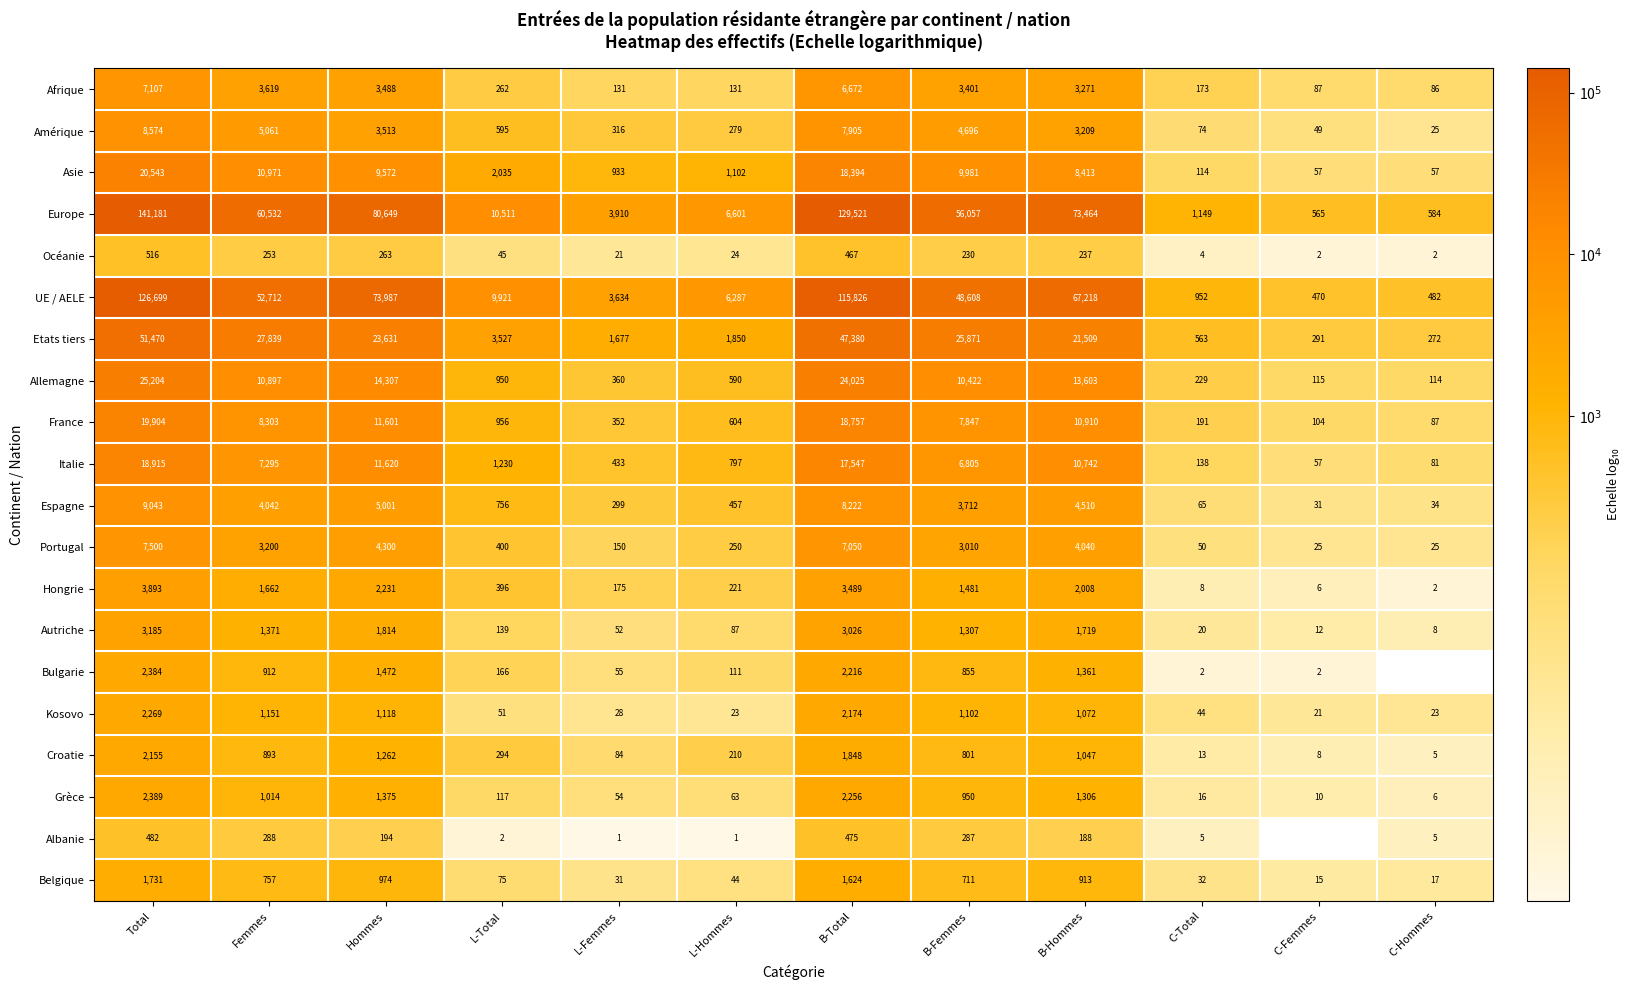

Is the value of Amérique at Hommes greater than the value of Allemagne at Total?

No